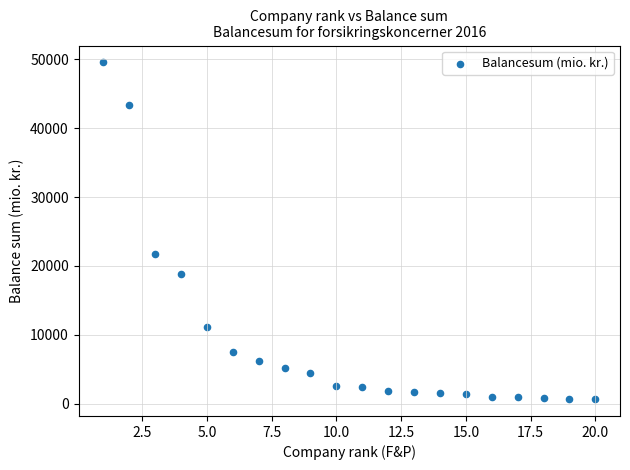

What Y value in the scatter plot is closest to 25110?

21769.7